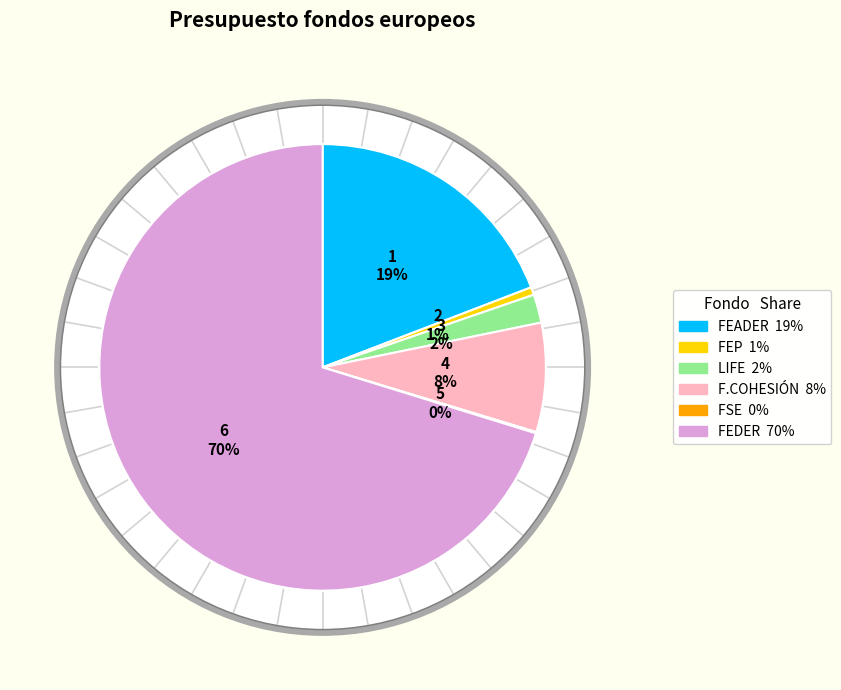

To the nearest percent, what is the difference between the largest and smallest slice percentages?

70%